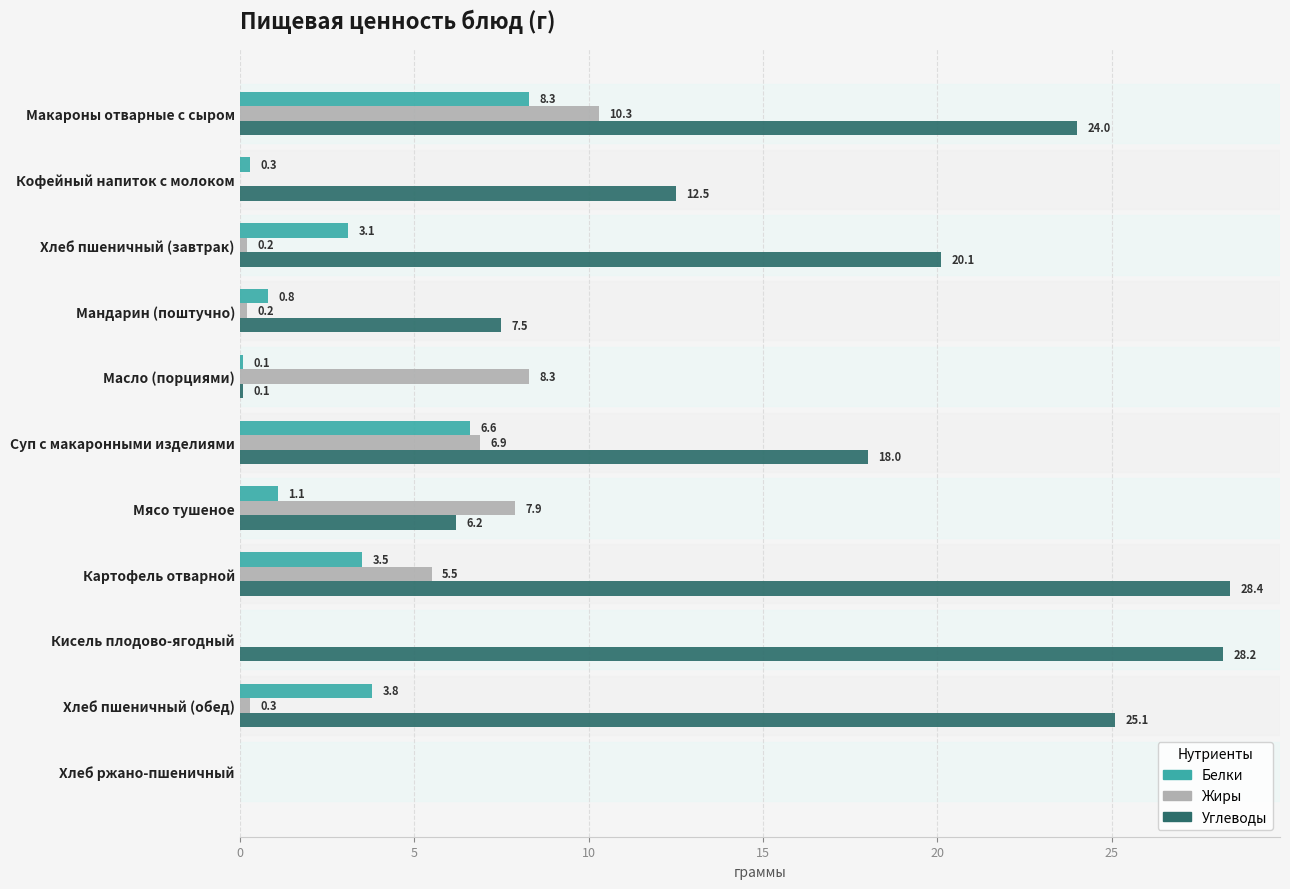

The value of Углеводы at Масло (порциями) is 0.1. True or false?

True